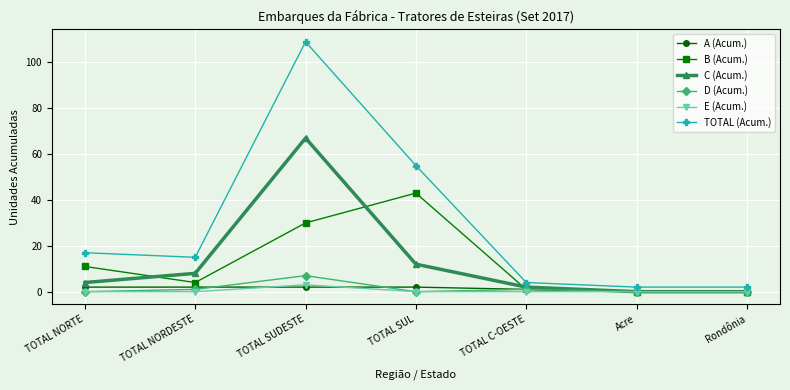

At which category does B (Acum.) reach its first local valley?

TOTAL NORDESTE